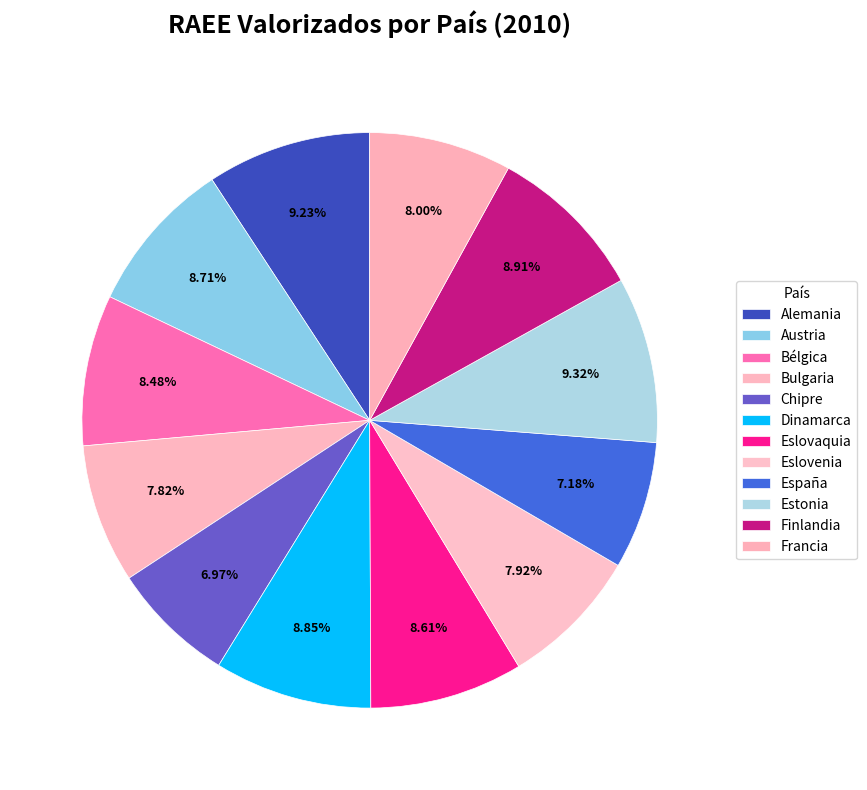

How many slices are in this pie chart?

12